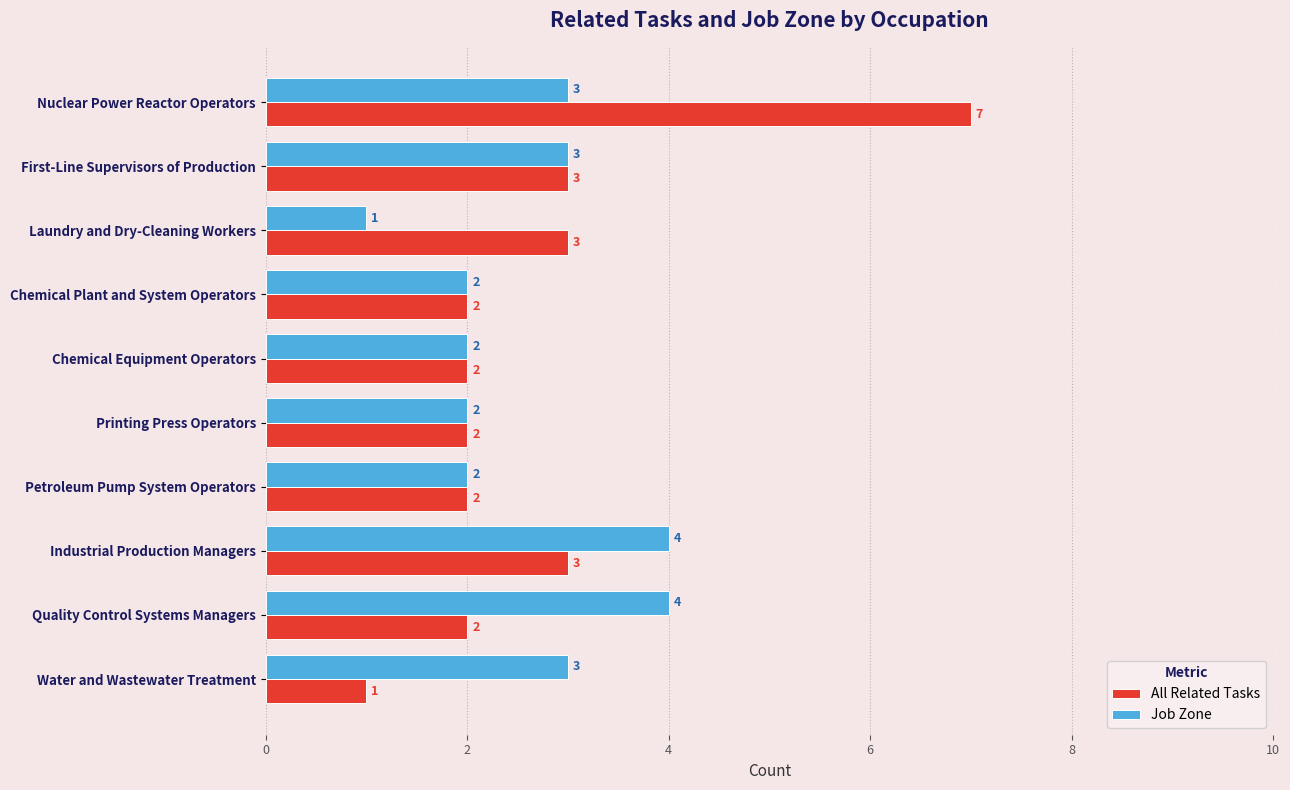

How many data points in Job Zone are less than 3?

5